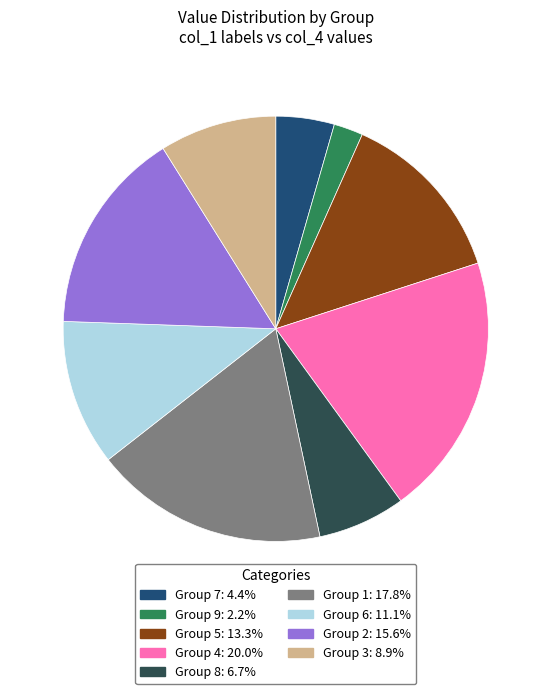

How many slices are in this pie chart?

9